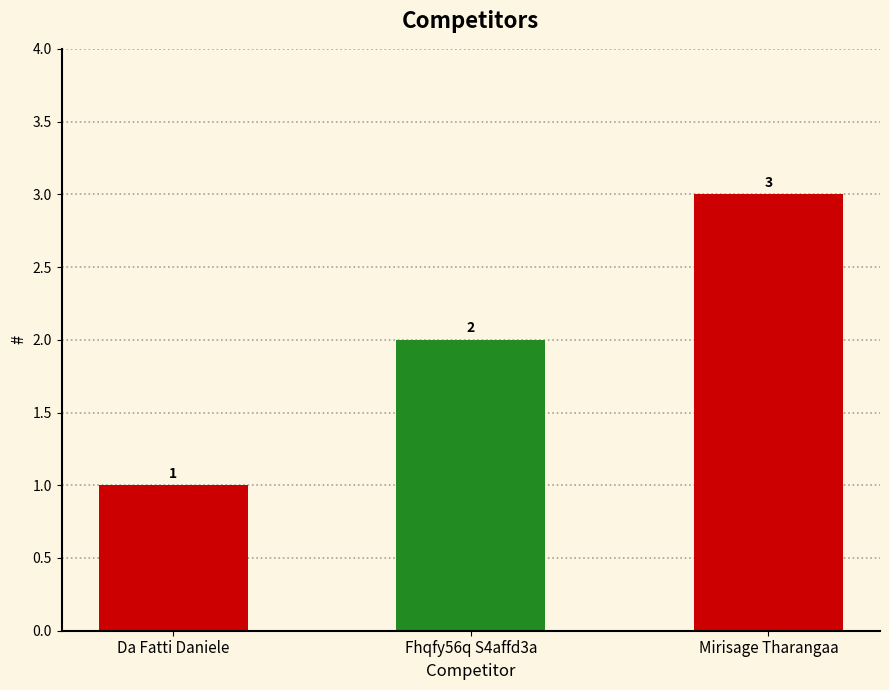

Reading left to right, list all the values displayed in this chart.

Da Fatti Daniele=1	Fhqfy56q S4affd3a=2	Mirisage Tharangaa=3